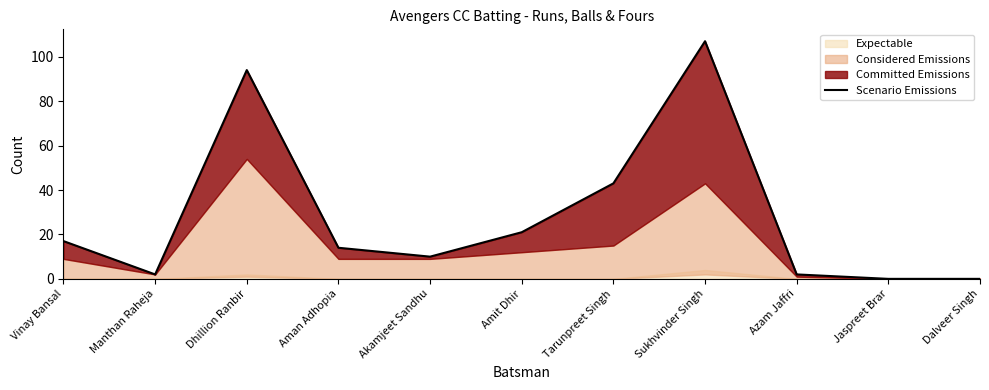

Rank the categories by value from lowest to highest.

Jaspreet Brar, Dalveer Singh, Manthan Raheja, Azam Jaffri, Akamjeet Sandhu, Aman Adhopia, Vinay Bansal, Amit Dhir, Tarunpreet Singh, Dhillion Ranbir, Sukhvinder Singh